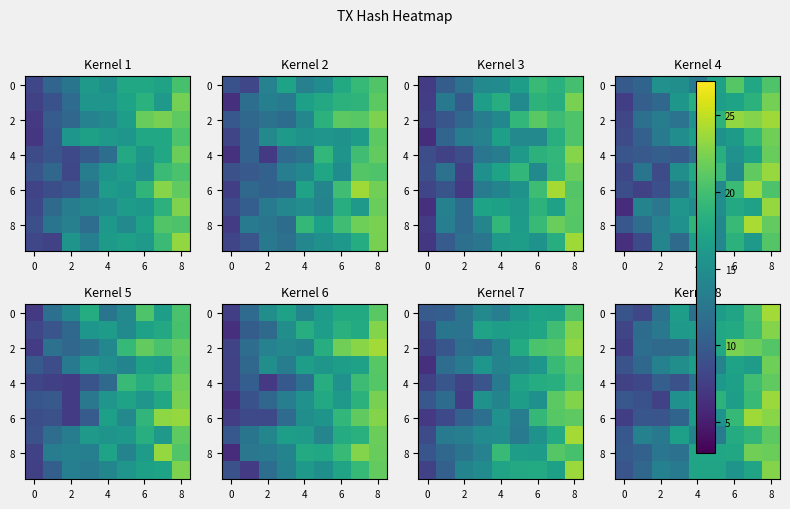

What is the difference between the maximum and minimum values in the 2 series?

14.9